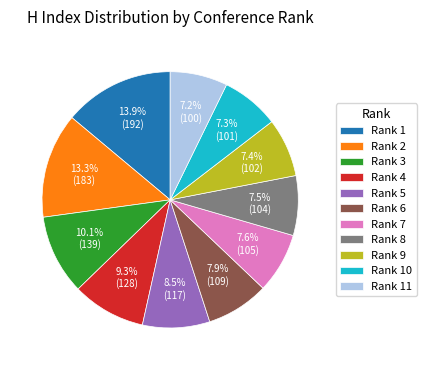

Which slice is the largest?

Rank 1